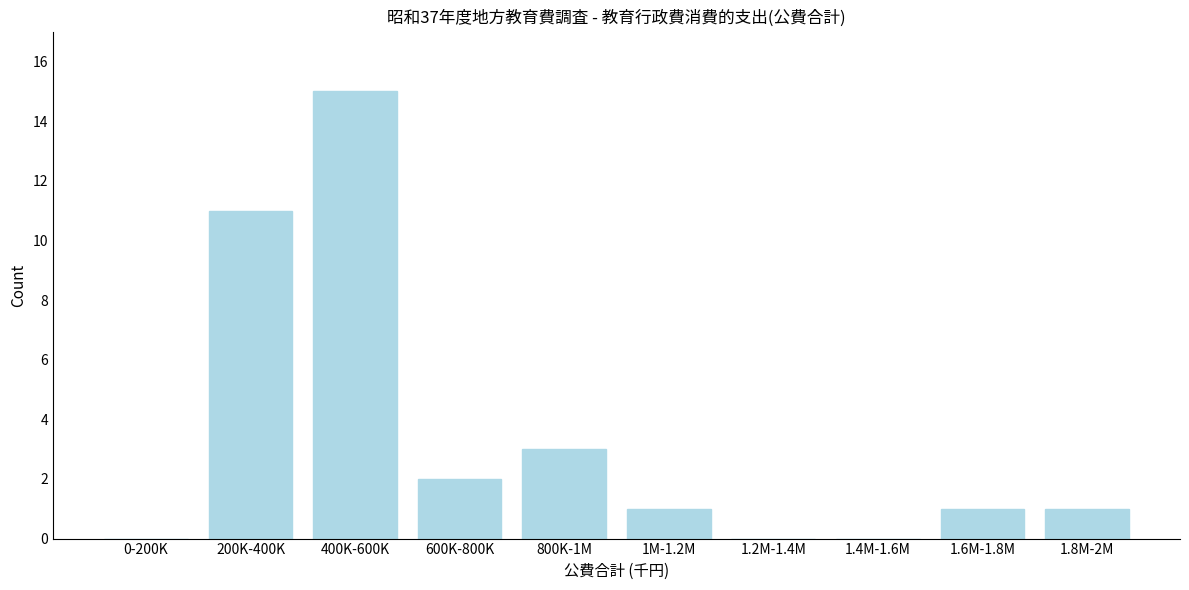

Reading left to right, transcribe all the data shown in this chart.

0-200K=0	200K-400K=11	400K-600K=15	600K-800K=2	800K-1M=3	1M-1.2M=1	1.2M-1.4M=0	1.4M-1.6M=0	1.6M-1.8M=1	1.8M-2M=1